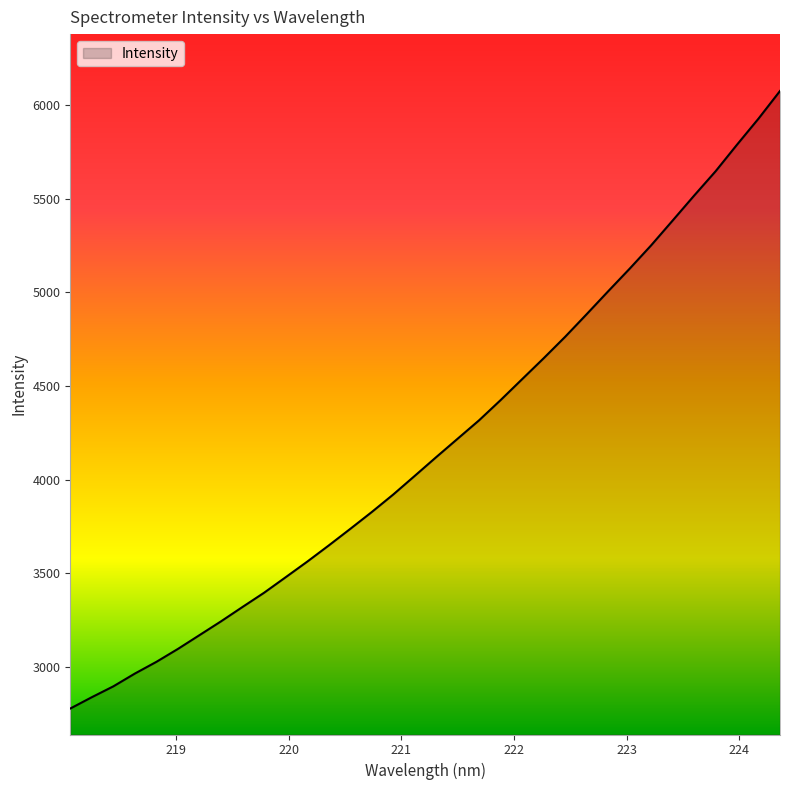

What is the difference between the maximum and second lowest values?

3240.2